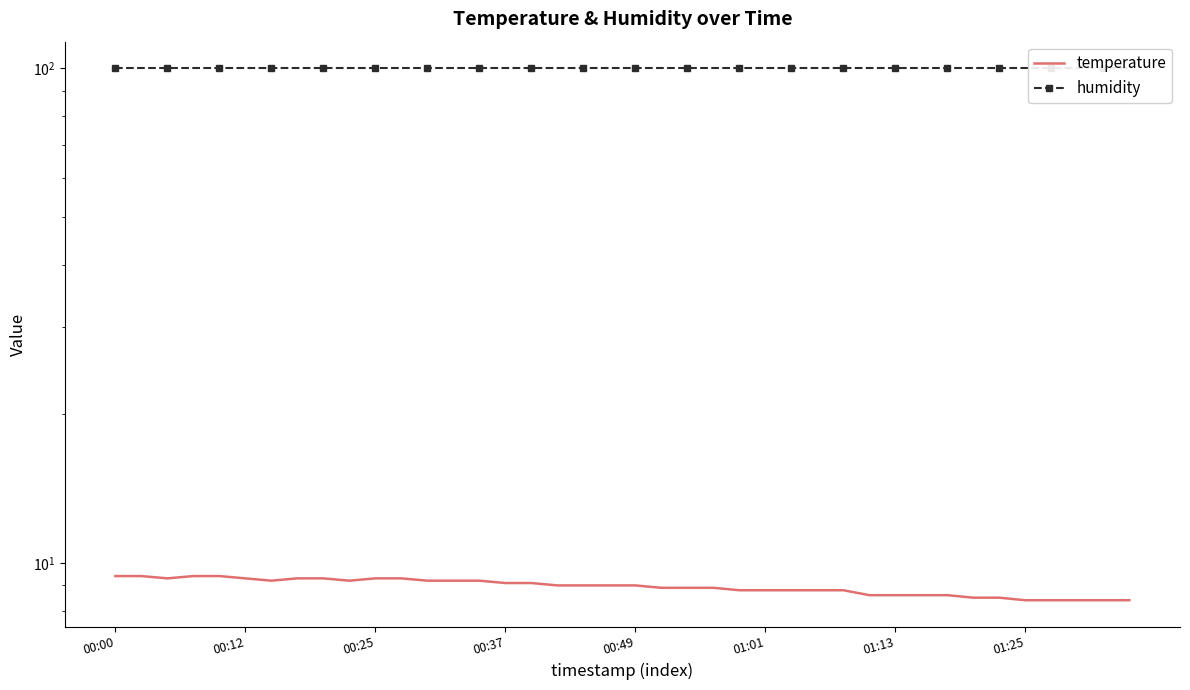

How many data points does each series have?

40